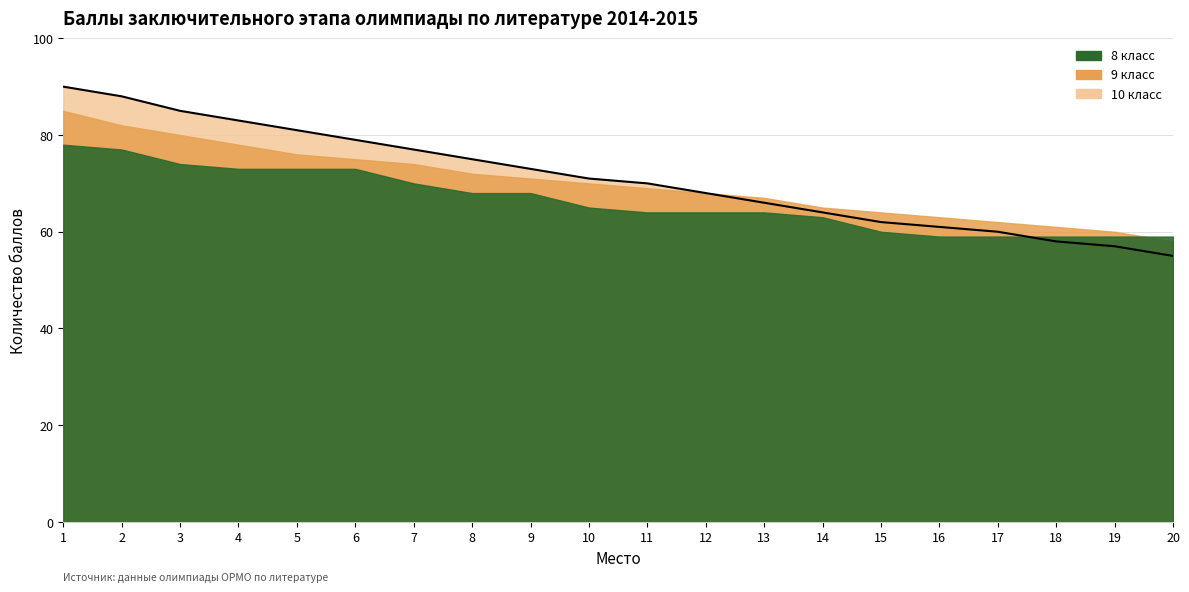

What is the minimum value shown in the chart?

55